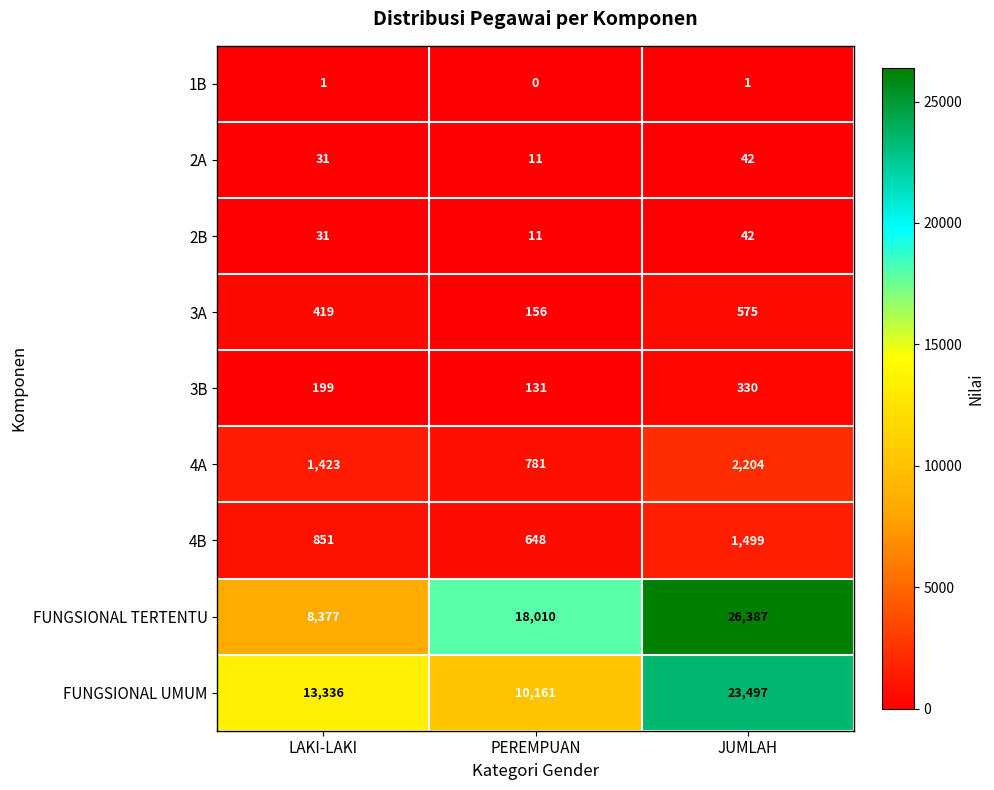

True or false: 4A has a value of 2247 at LAKI-LAKI.

False